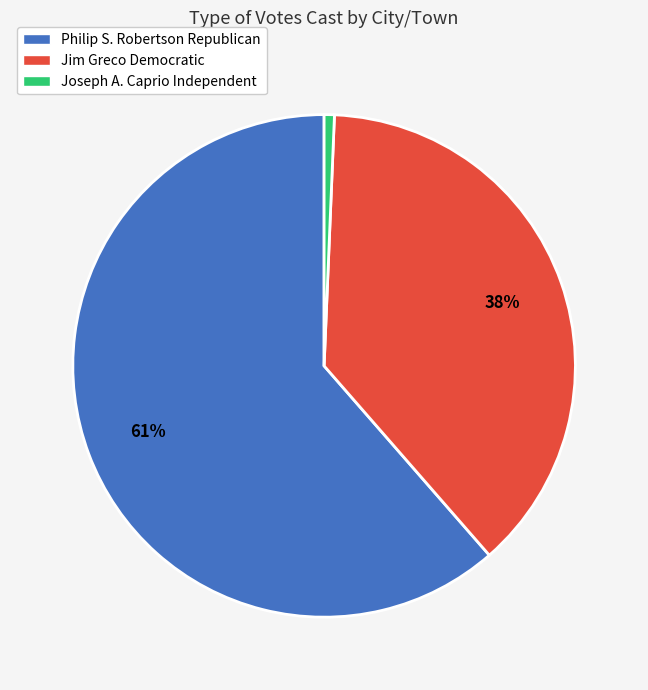

To the nearest percent, what is the average slice percentage?

33%